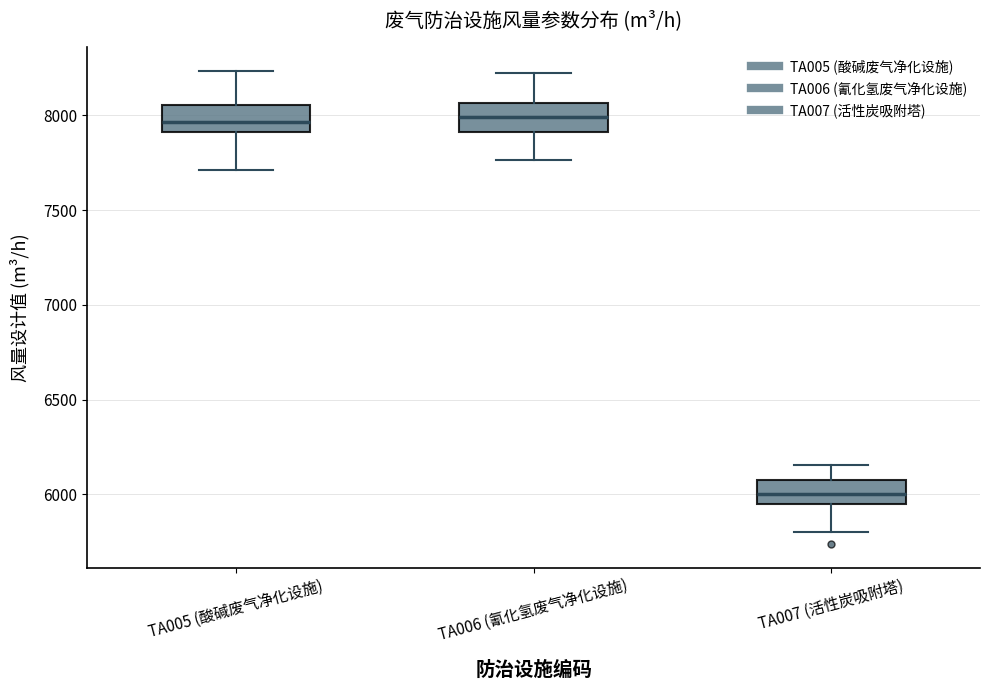

Reading left to right, transcribe this box plot: for each box, give where its median line is, the range the box spans, and where its two whiskers end, as read against the y-axis. The values are not printed on the chart, so give them approximately, as read against the axis.

TA005 (酸碱废气净化设施): median 7950, box 7900 to 8050, whiskers 7700 to 8250
TA006 (氰化氢废气净化设施): median 8000, box 7900 to 8050, whiskers 7750 to 8200
TA007 (活性炭吸附塔): median 6000, box 5950 to 6050, whiskers 5800 to 6150